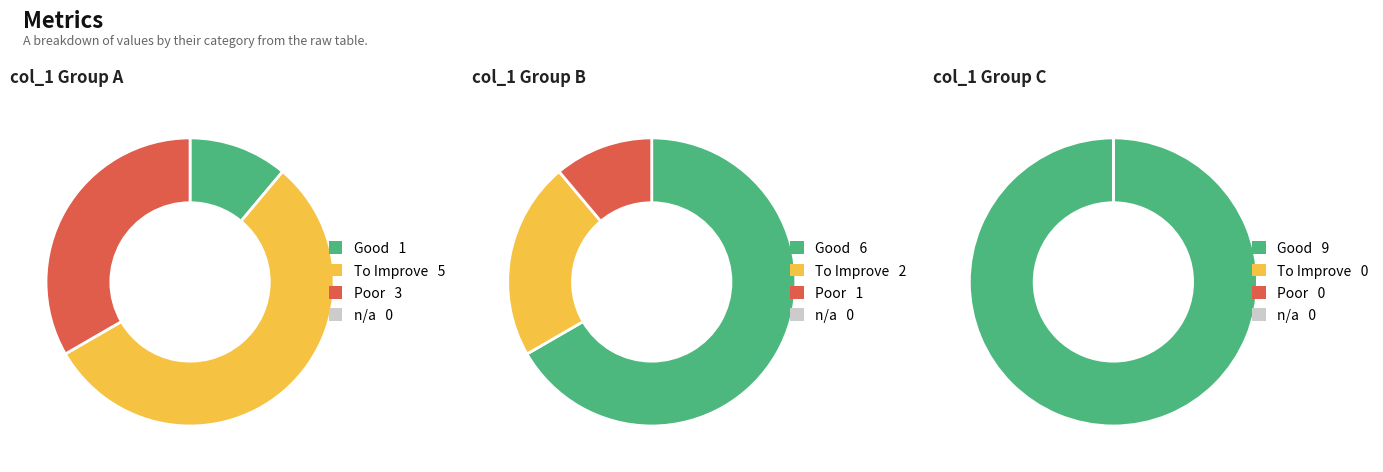

Combined, do 2 and 9 account for over 50%?

No